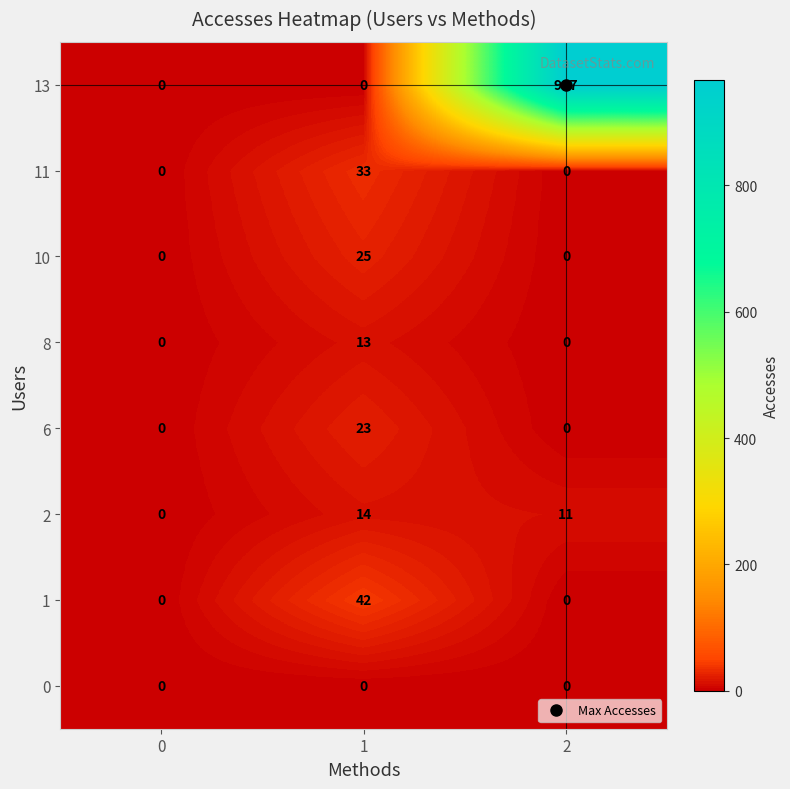

What is the difference between the maximum and second lowest values in the 8 series?

13